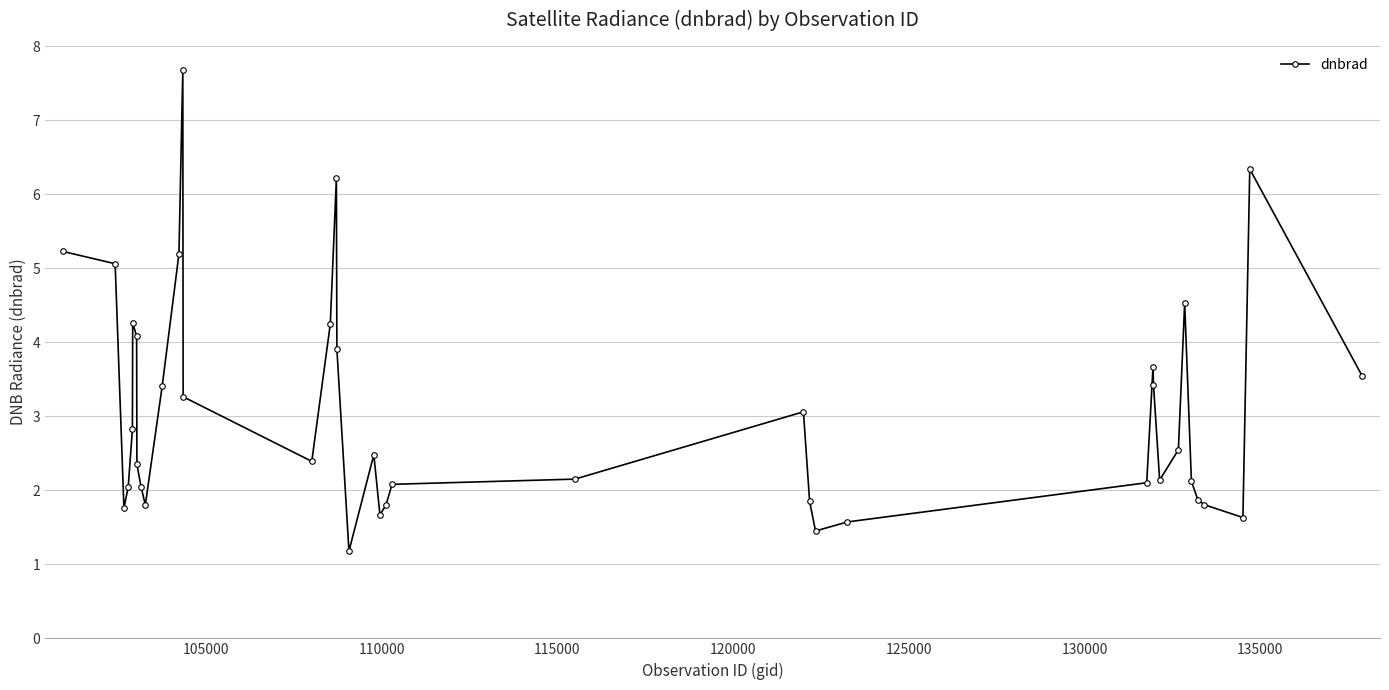

True or false: there are more than 0 points higher than both neighbors.

True